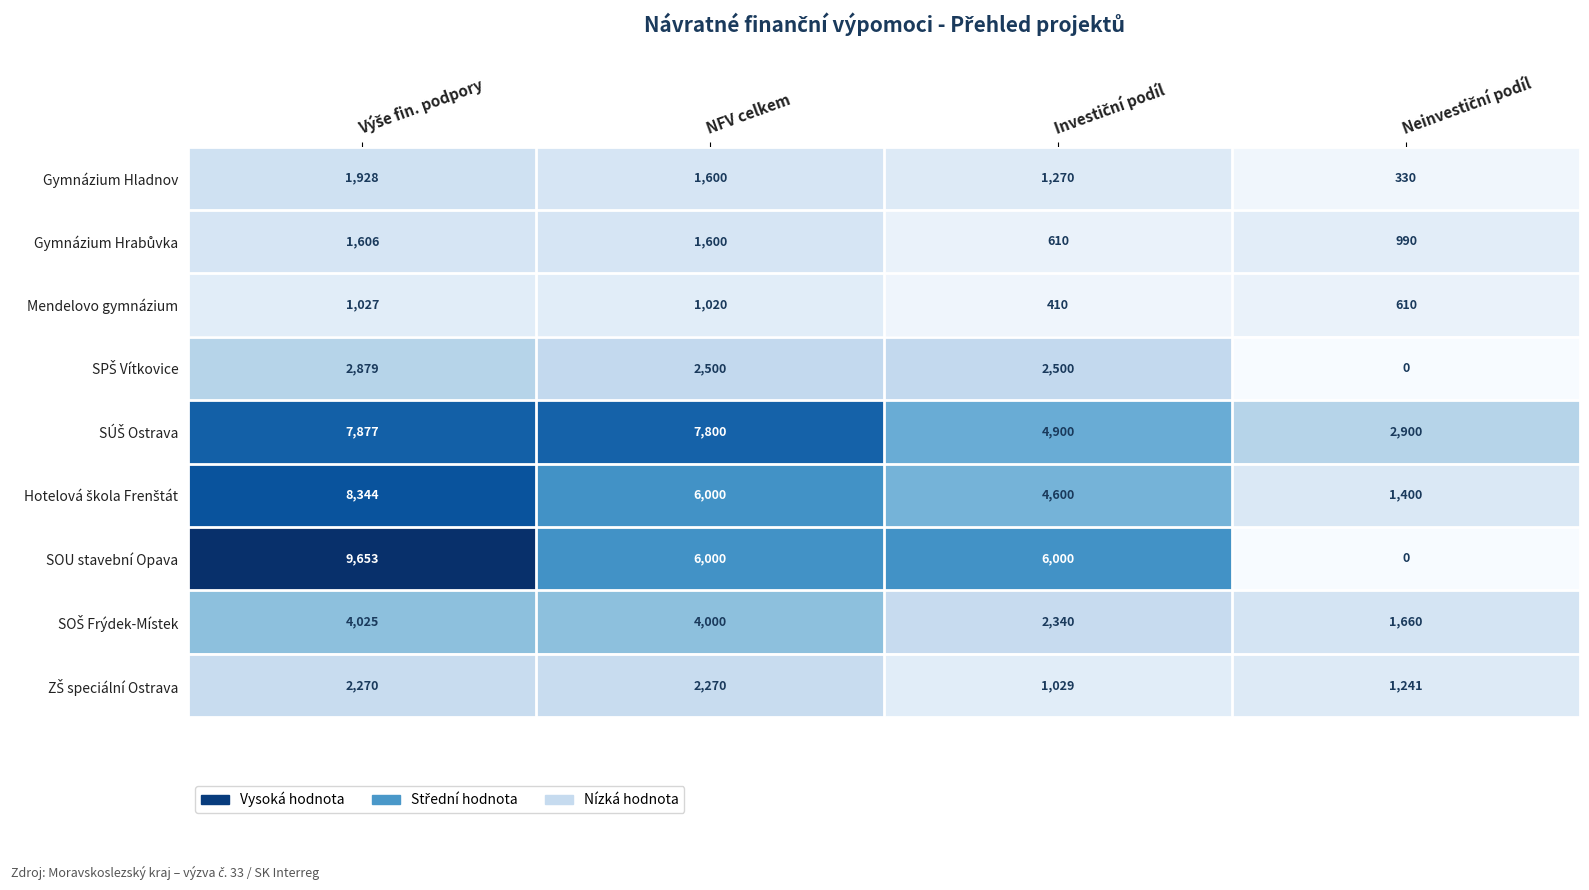

At how many categories does at least one series exceed 1473?

4